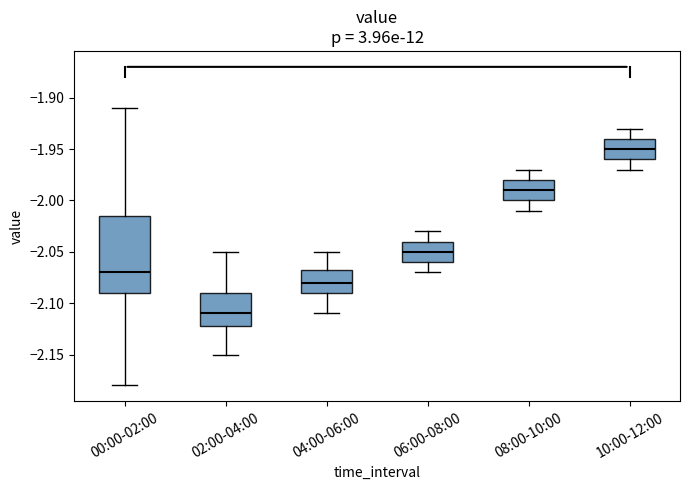

Reading left to right, transcribe this box plot: for each box, give where its median line is, the range the box spans, and where its two whiskers end, as read against the y-axis. The values are not printed on the chart, so give them approximately, as read against the axis.

00:00-02:00: median -2.070, box -2.090 to -2.015, whiskers -2.180 to -1.910
02:00-04:00: median -2.110, box -2.120 to -2.090, whiskers -2.150 to -2.050
04:00-06:00: median -2.080, box -2.090 to -2.065, whiskers -2.110 to -2.050
06:00-08:00: median -2.050, box -2.060 to -2.040, whiskers -2.070 to -2.030
08:00-10:00: median -1.990, box -2.000 to -1.980, whiskers -2.010 to -1.970
10:00-12:00: median -1.950, box -1.960 to -1.940, whiskers -1.970 to -1.930